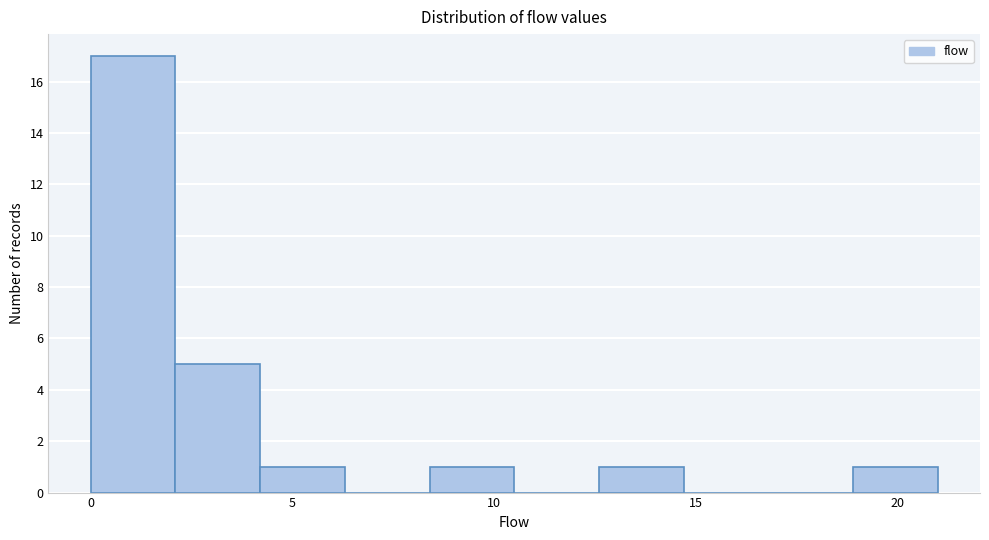

Reading left to right, list every bar in this chart as the range it spans on the x-axis followed by its height. Neither the bar edges nor the heights are printed on the chart, so give them approximately, as read against the axes.

0.0 to 2.1: 17
2.1 to 4.2: 5
4.2 to 6.3: 1
6.3 to 8.4: 0
8.4 to 10.5: 1
10.5 to 12.6: 0
12.6 to 14.7: 1
14.7 to 16.8: 0
16.8 to 18.9: 0
18.9 to 21.0: 1